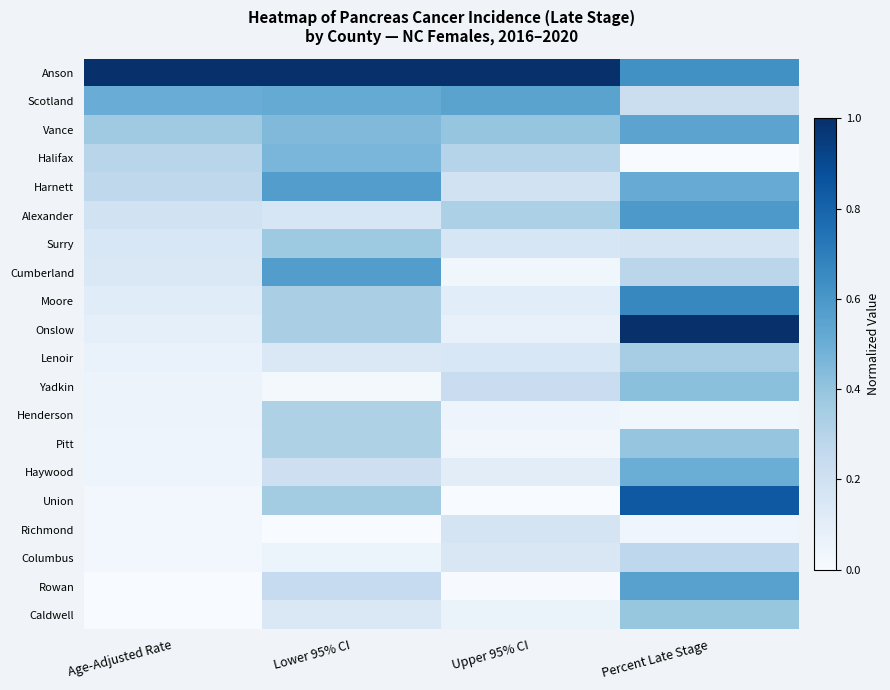

What is the spread (max minus min) of values at Age-Adjusted Rate?

1.0